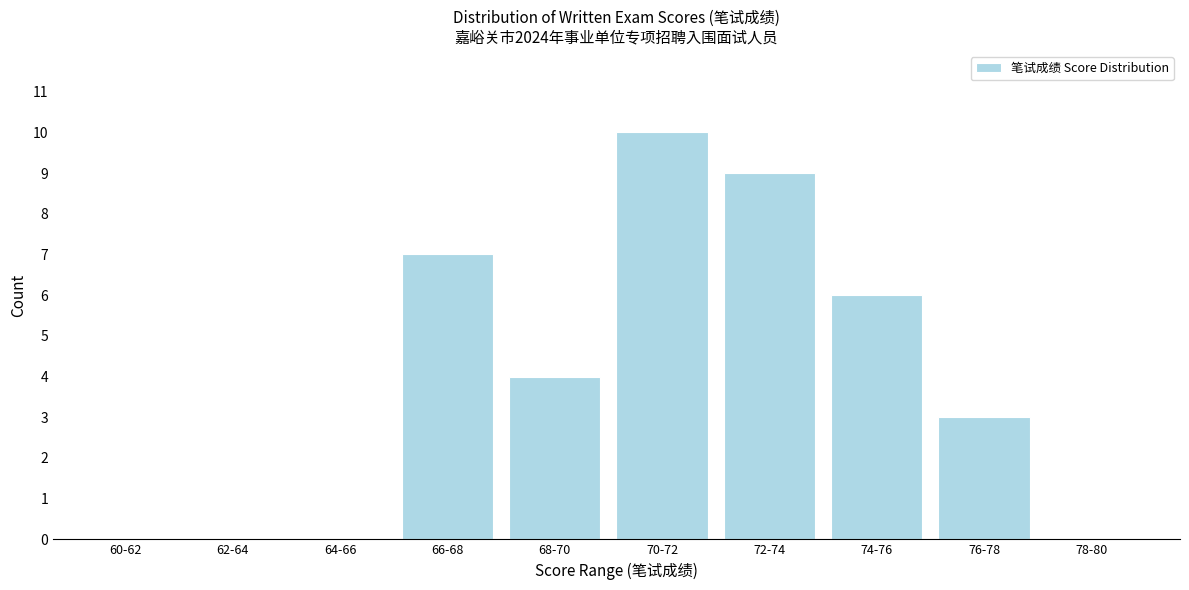

Reading left to right, list all the values displayed in this chart.

60-62=0	62-64=0	64-66=0	66-68=7	68-70=4	70-72=10	72-74=9	74-76=6	76-78=3	78-80=0